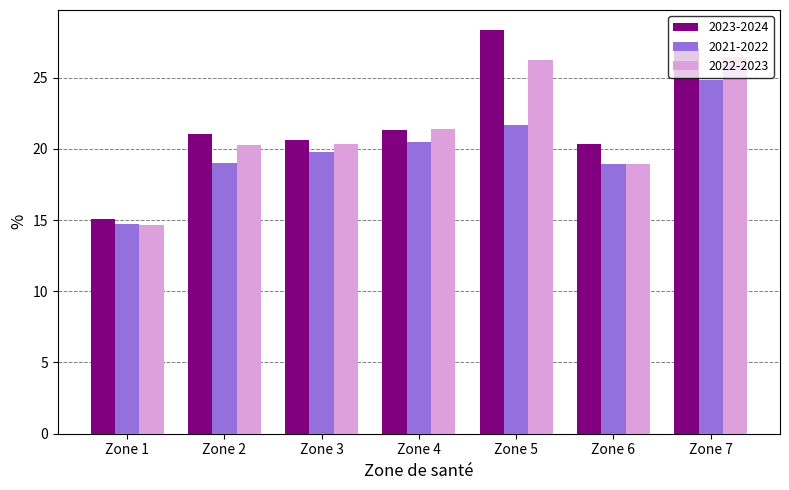

What is the average value of the 2023-2024 series?

22.0